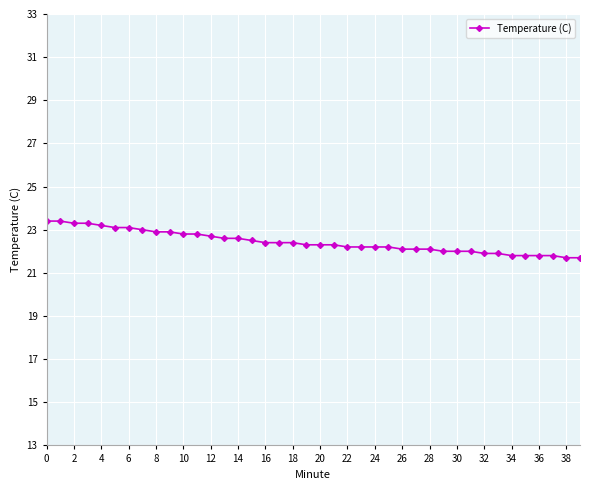

What is the value of the 7th point from the left?

23.1